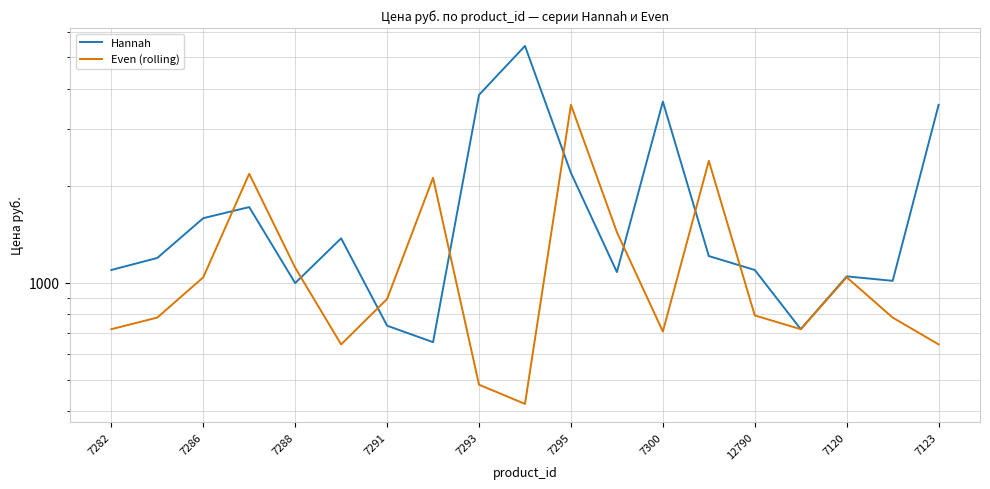

The value of Hannah at 7293 is 5705.8. True or false?

False